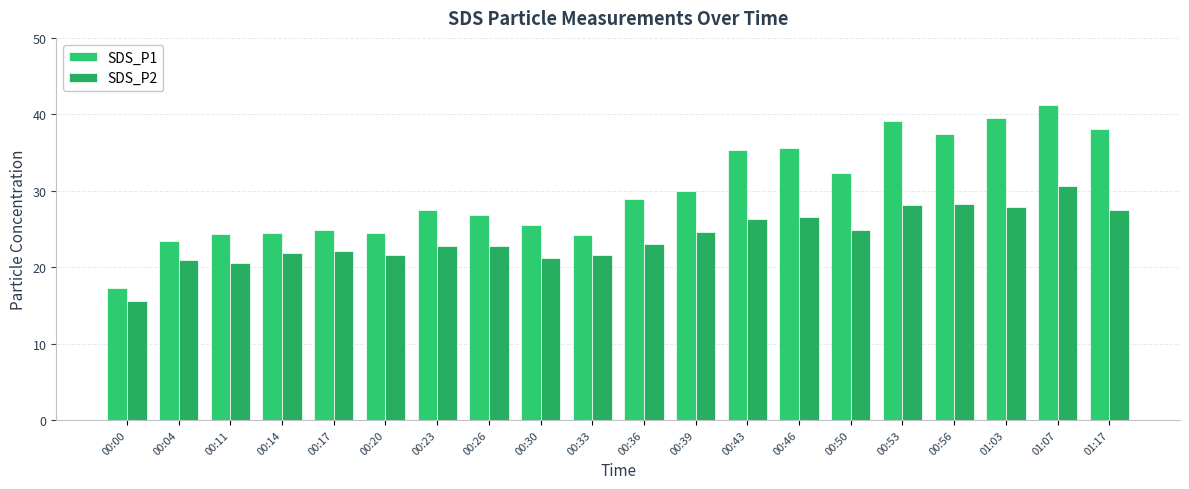

The value of SDS_P1 at 00:46 is 10.4. True or false?

False